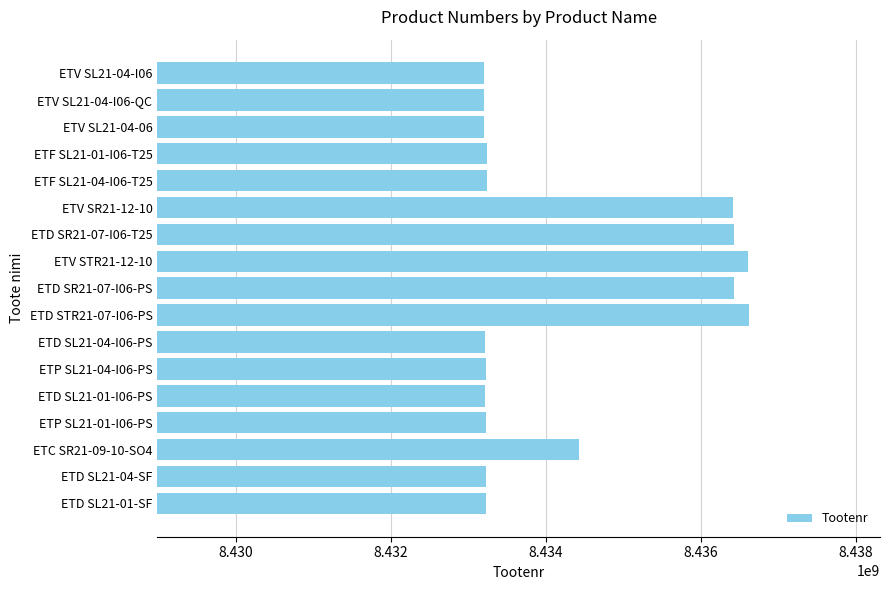

What is the maximum value shown in the chart?

8436622007